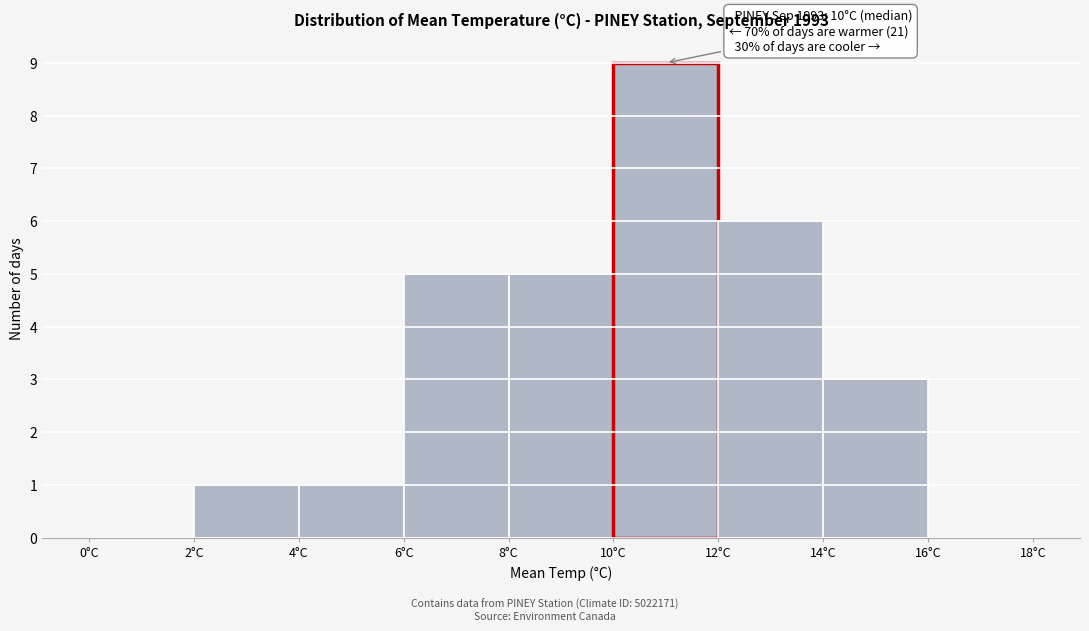

Over which range of the x-axis is the bar tallest?

10 to 12